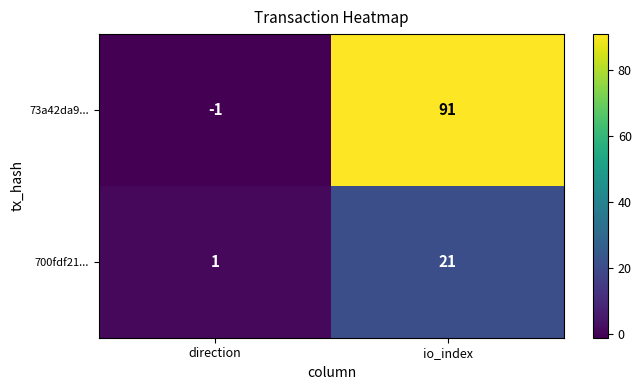

Reading left to right, transcribe all the data shown in this chart.

73a42da9...: -1	91
700fdf21...: 1	21